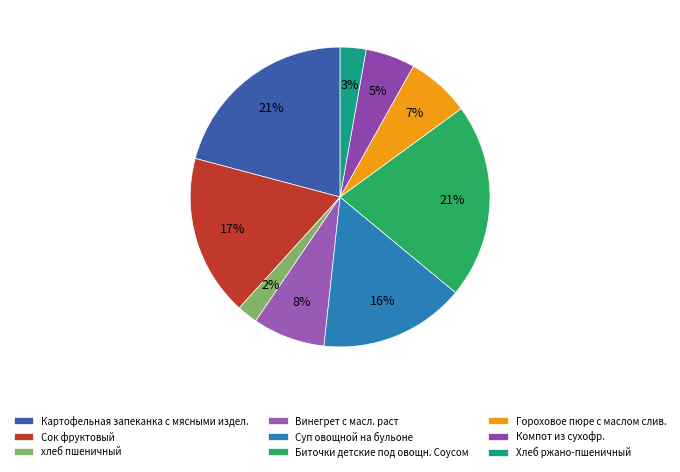

Does Биточки детские под овощн. Соусом account for over 50% of the chart?

No